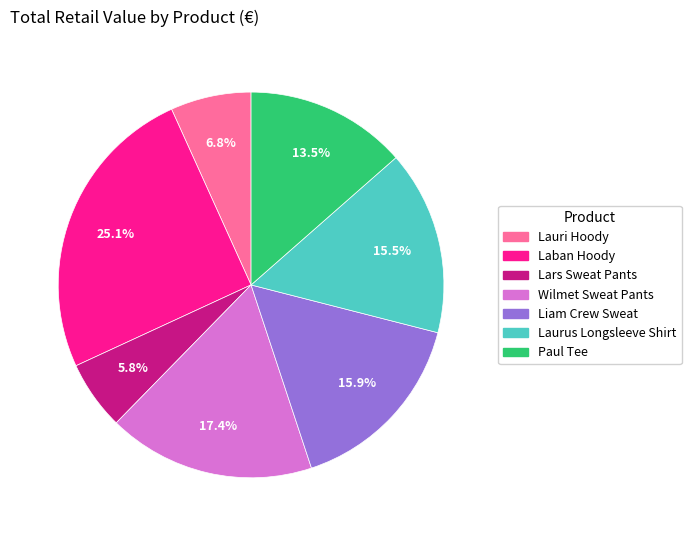

Is there any slice that represents more than half of the pie?

No